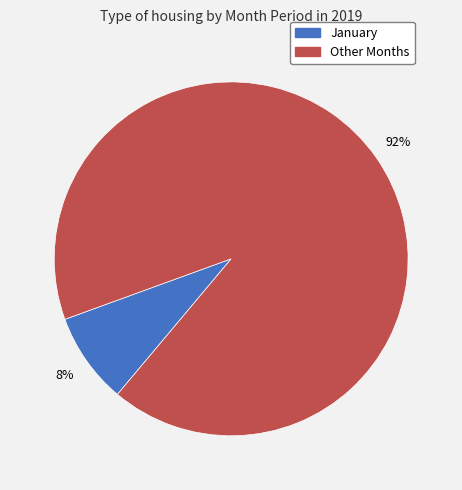

To the nearest percent, what is the average slice percentage?

50%